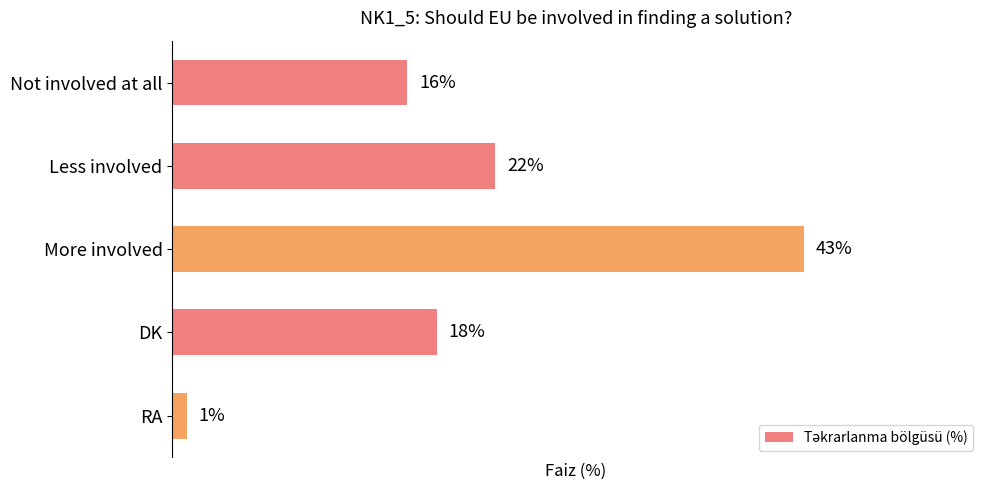

List the labels in order of value, smallest first.

RA, Not involved at all, DK, Less involved, More involved